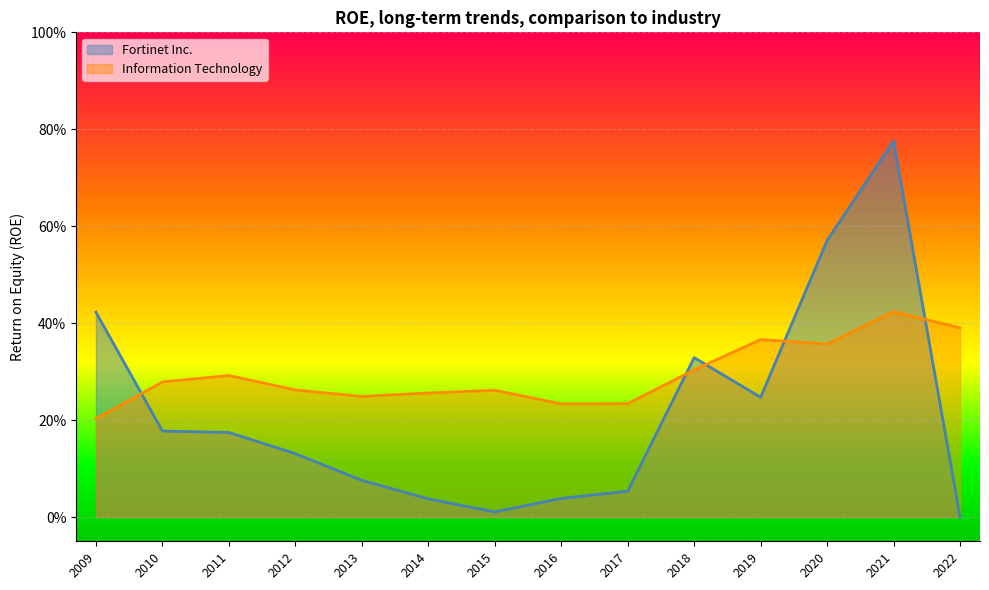

List the series in order of their overall mean, highest first.

Information Technology, Fortinet Inc.